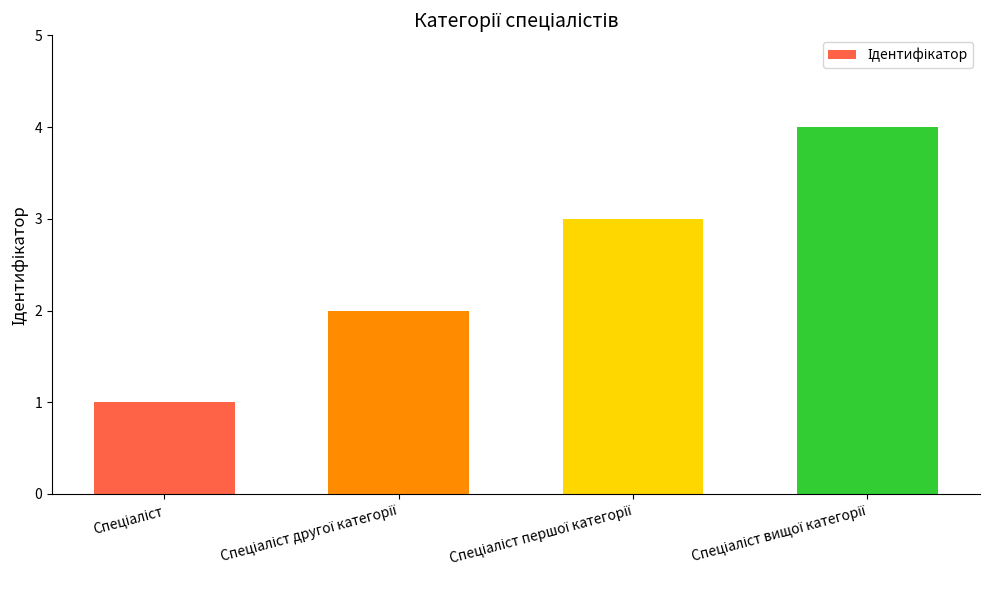

What is the greatest value displayed?

4